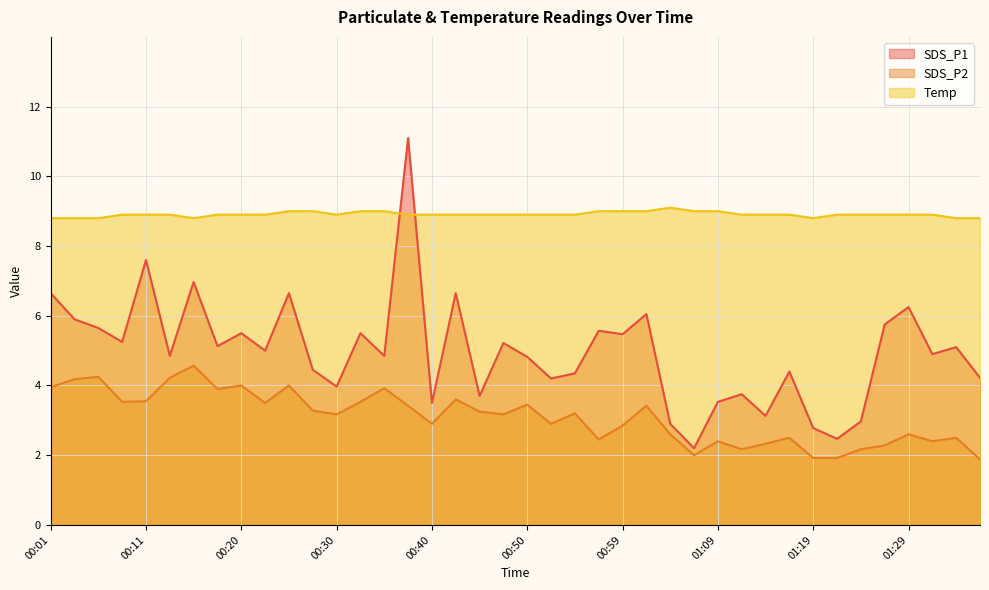

At which category does SDS_P2 reach its first local valley?

00:08